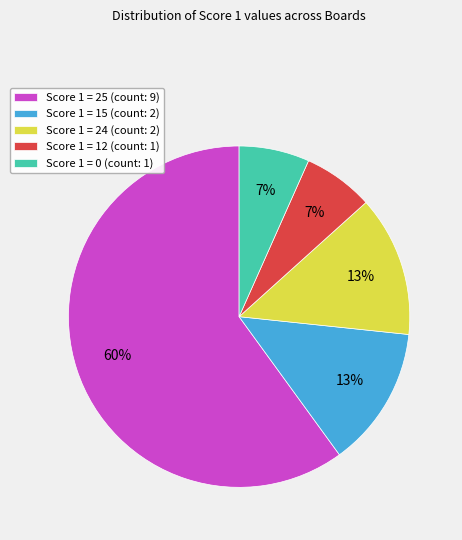

Combined, do Score 1 = 24 (count: 2) and Score 1 = 15 (count: 2) account for over 50%?

No